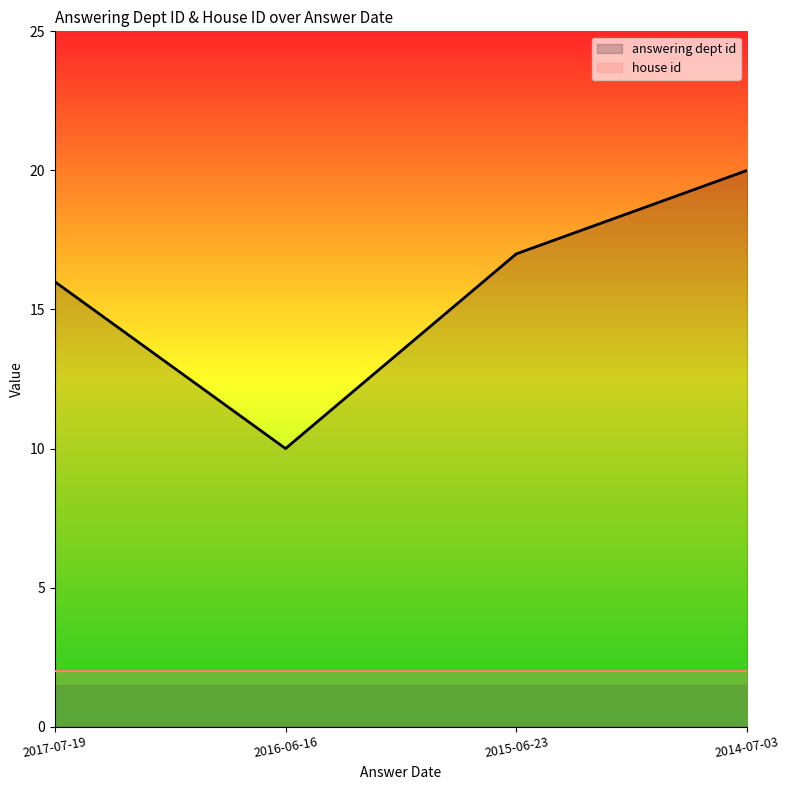

Reading left to right, list all the values displayed in this chart.

16	10	17	20